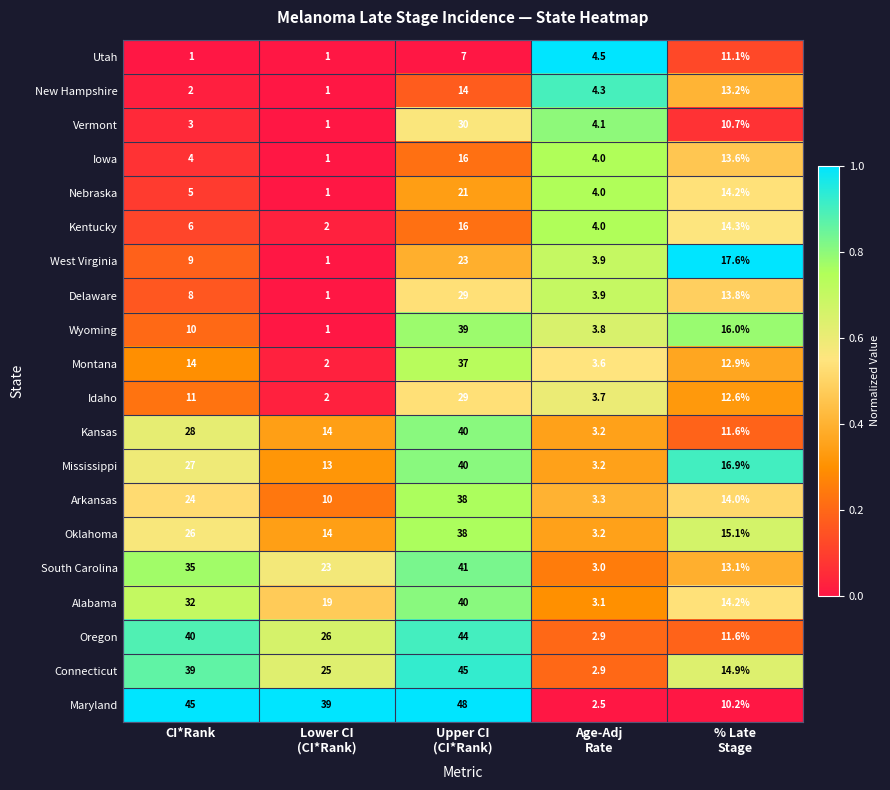

Which series has the largest total across all categories?

Maryland